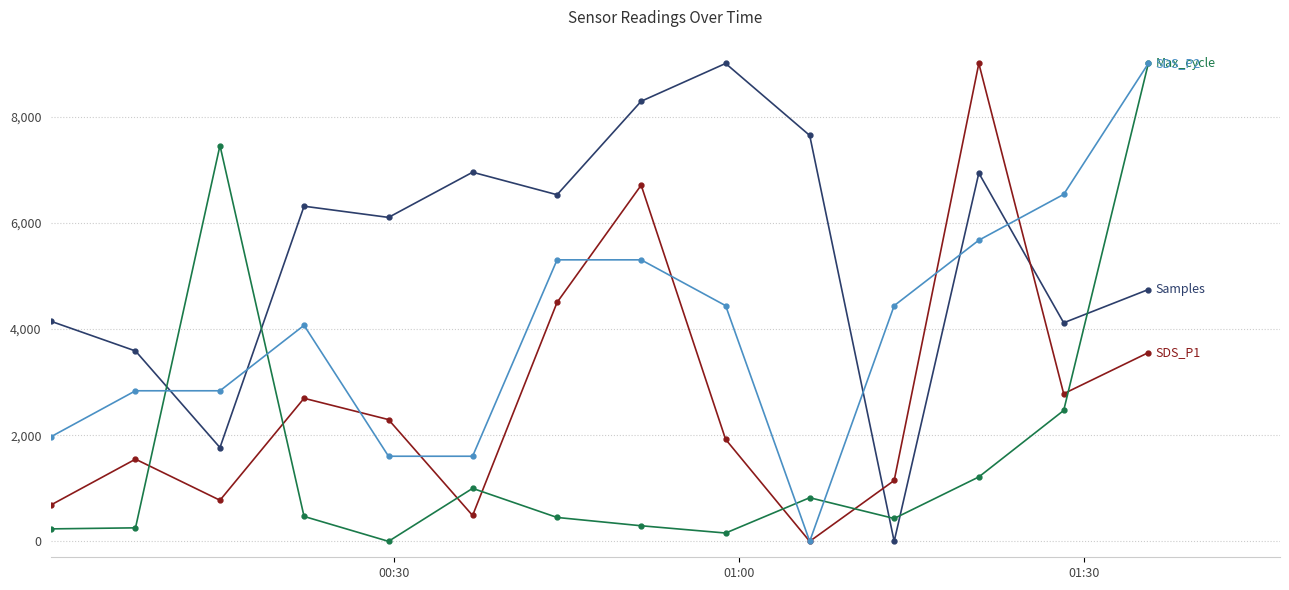

What is the greatest value displayed?

9000.0